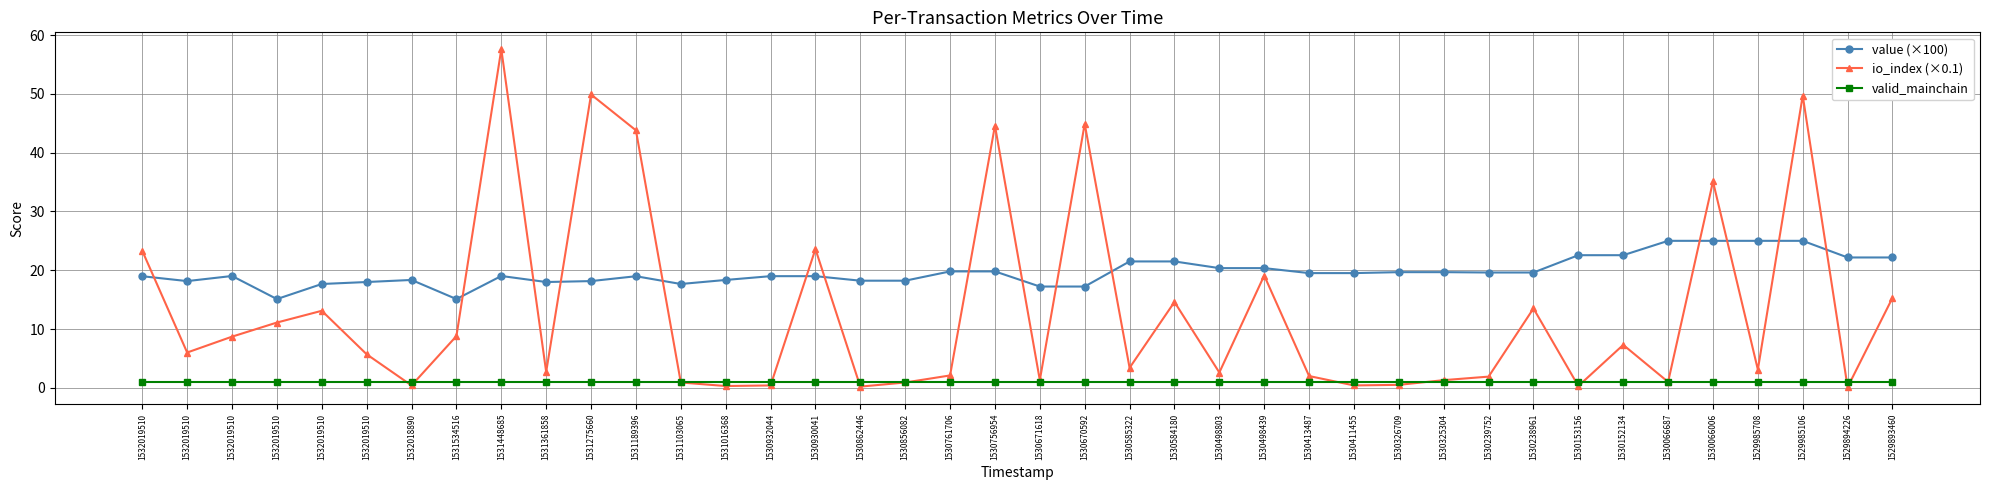

Rank the series at 1529985106 from highest to lowest value.

io_index (×0.1), value (×100), valid_mainchain